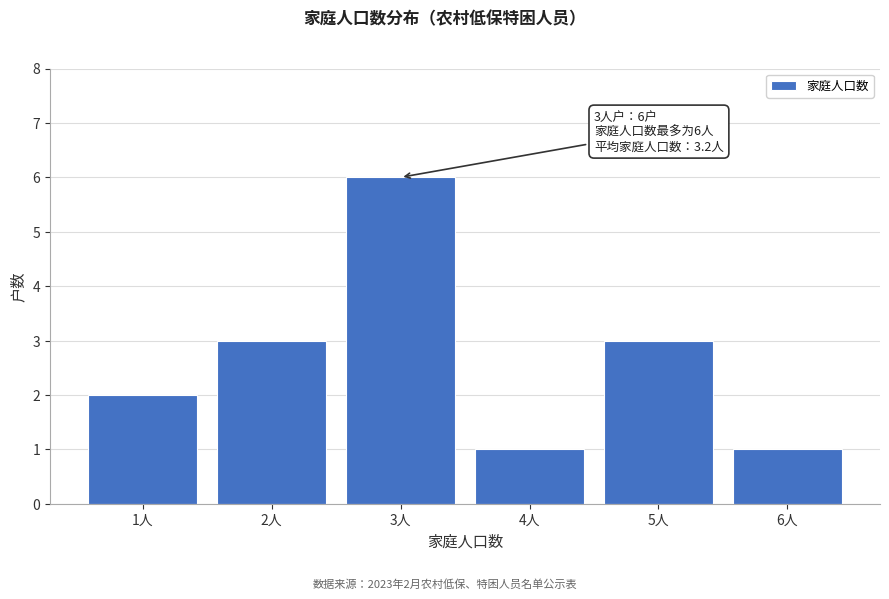

Which range on the x-axis has the tallest bar?

2.5 to 3.5